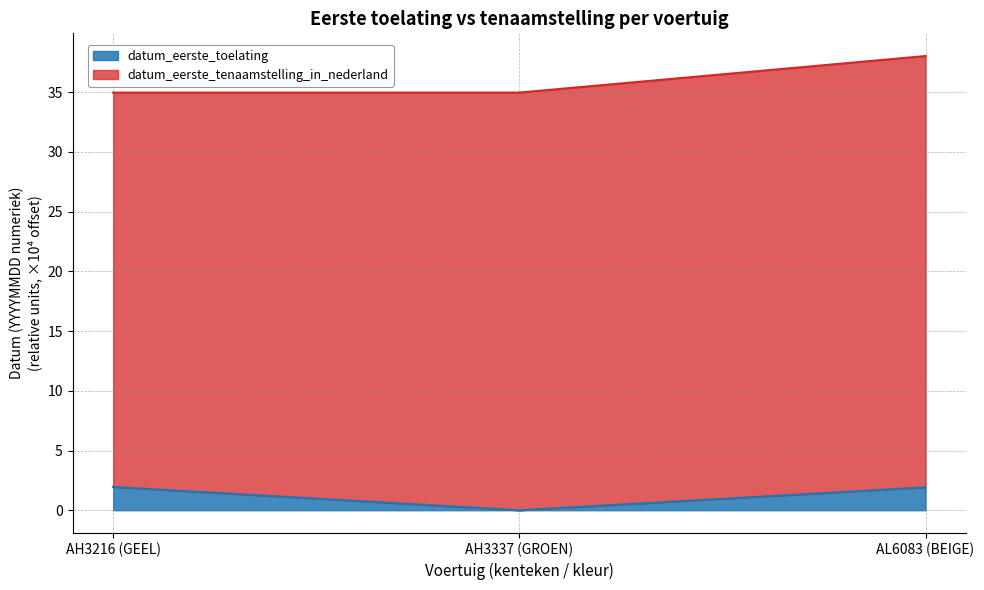

List the series in order of their peak value, highest first.

datum_eerste_tenaamstelling_in_nederland, datum_eerste_toelating